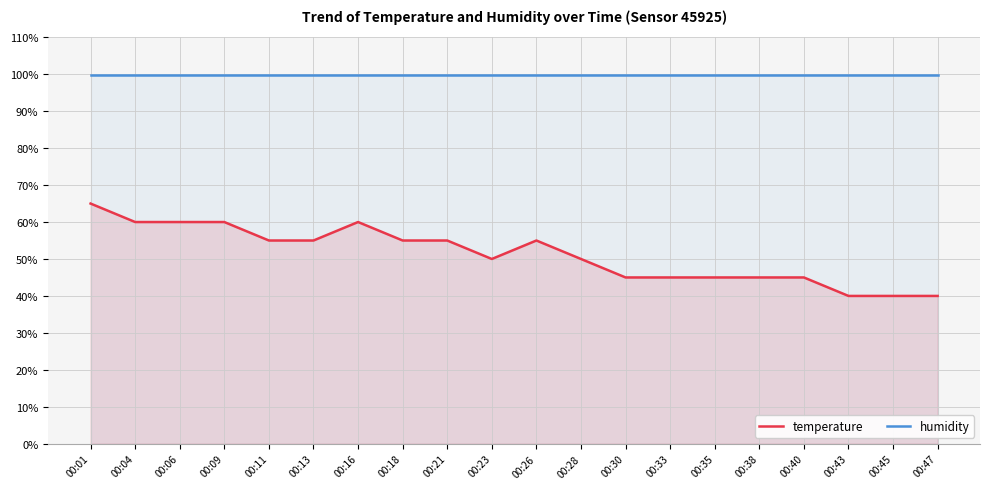

What is the difference between the highest and lowest values at 00:35?

54.9